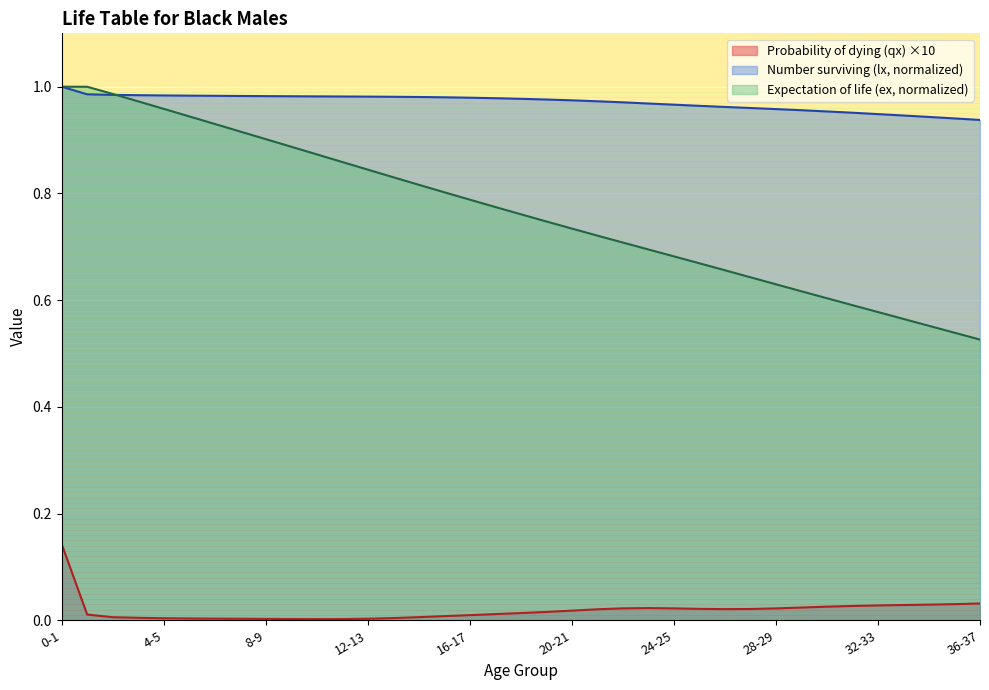

Reading left to right, what are all the values shown in this chart?

0.1	0.0	0.0	0.0	0.0	0.0	0.0	0.0	0.0	0.0	0.0	0.0	0.0	0.0	0.0	0.0	0.0	0.0	0.0	0.0	0.0	0.0	0.0	0.0	0.0	0.0	0.0	0.0	0.0	0.0	0.0	0.0	0.0	0.0	0.0	0.0	0.0